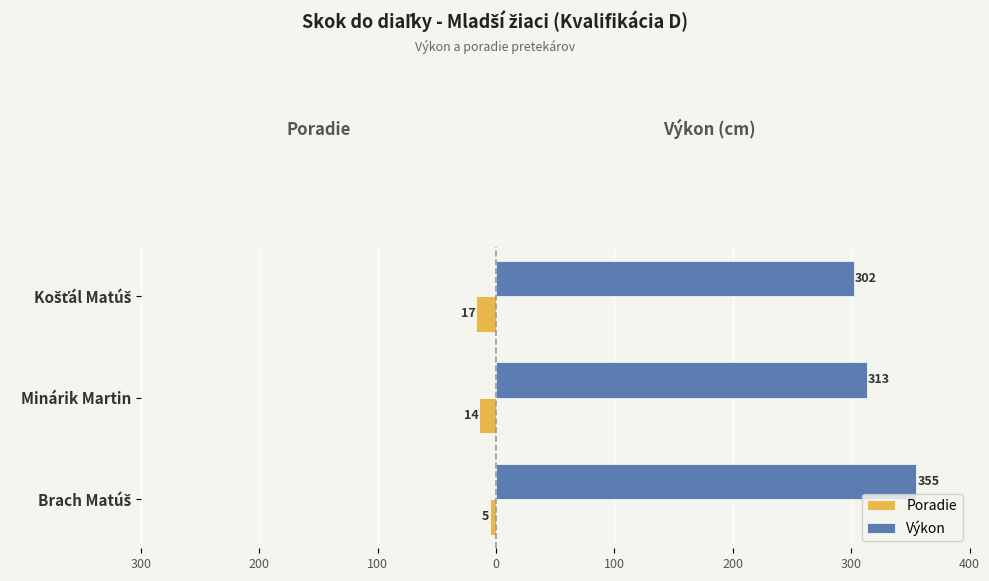

What is the value of the Výkon bar at the 2nd from the left?

313